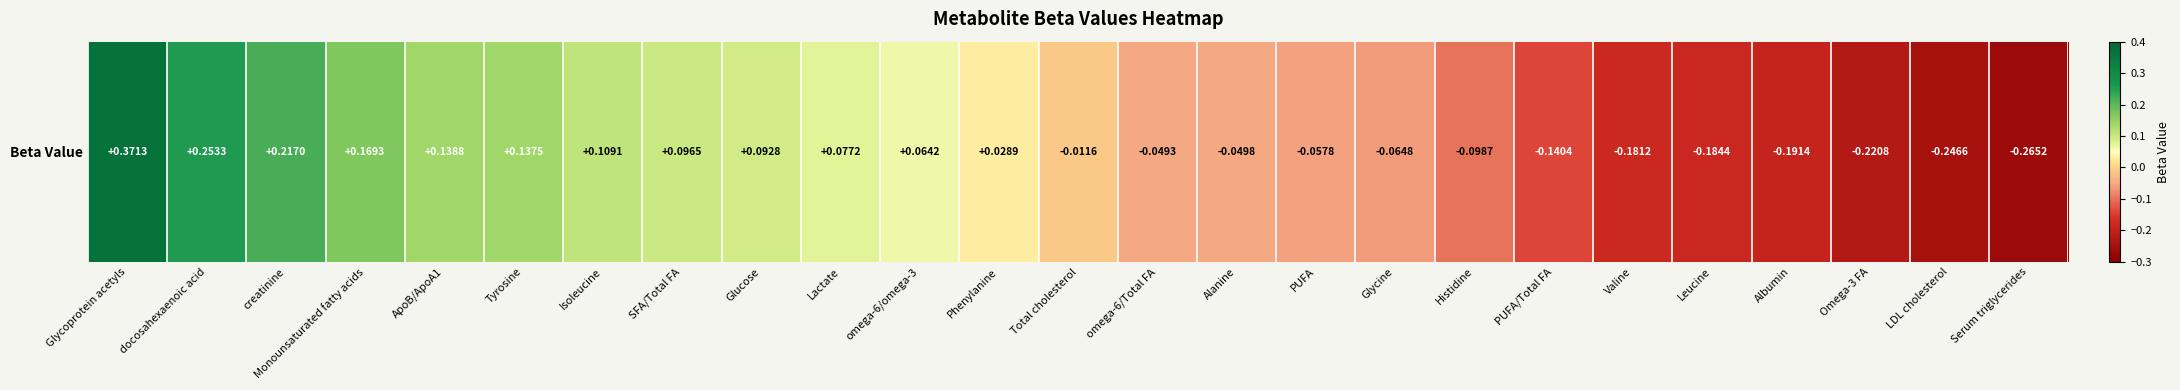

What is the smallest value displayed?

-0.3